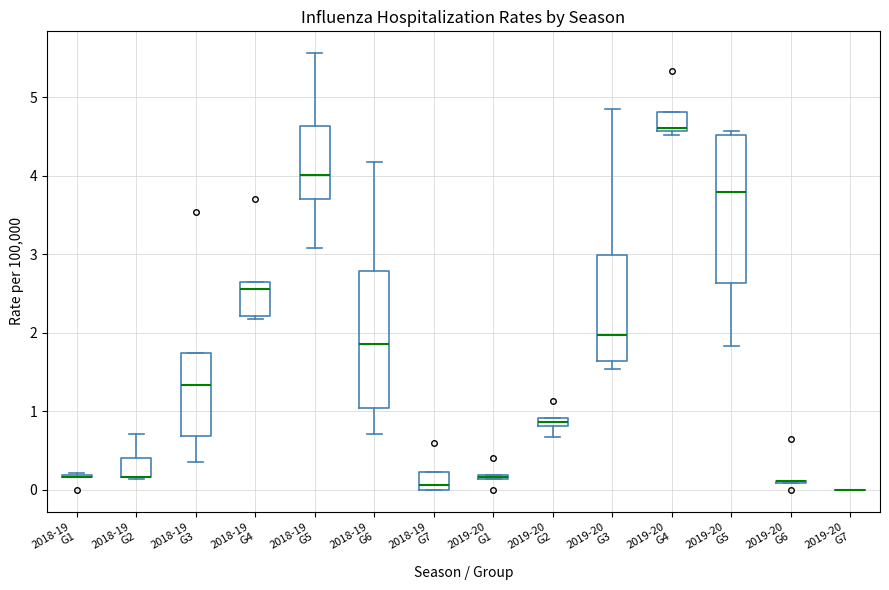

Where is the lower edge of the box for 2018-19 G5 on the y-axis? The values are not printed on the chart, so give them approximately, as read against the axis.

3.7